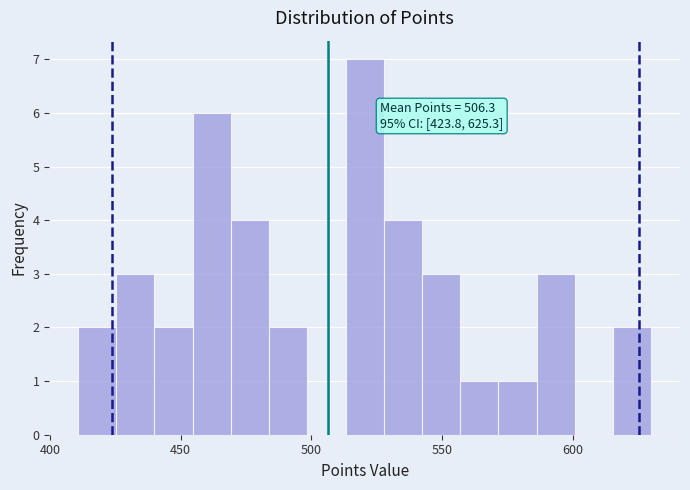

Read against the x-axis, roughly where is the centre of the tallest bar?

520